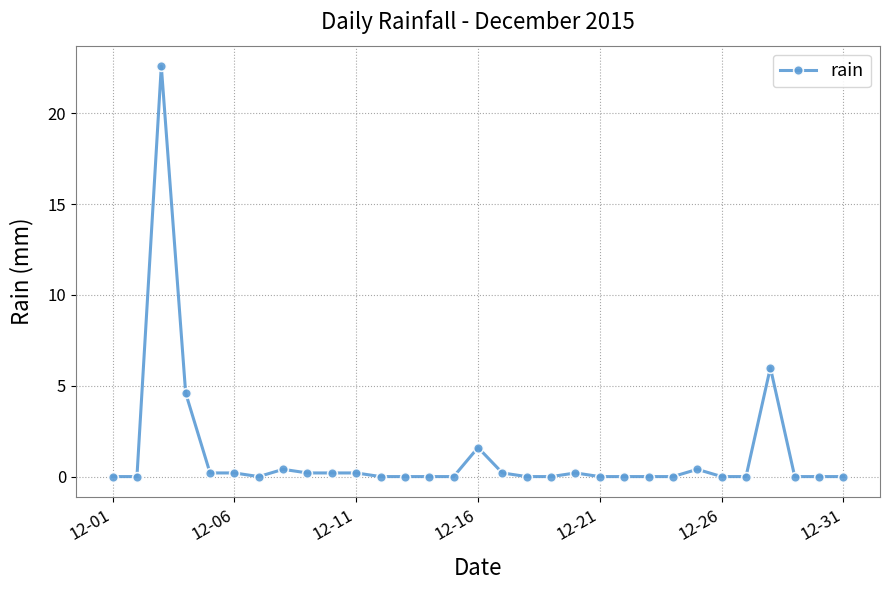

What is the average value?

1.2